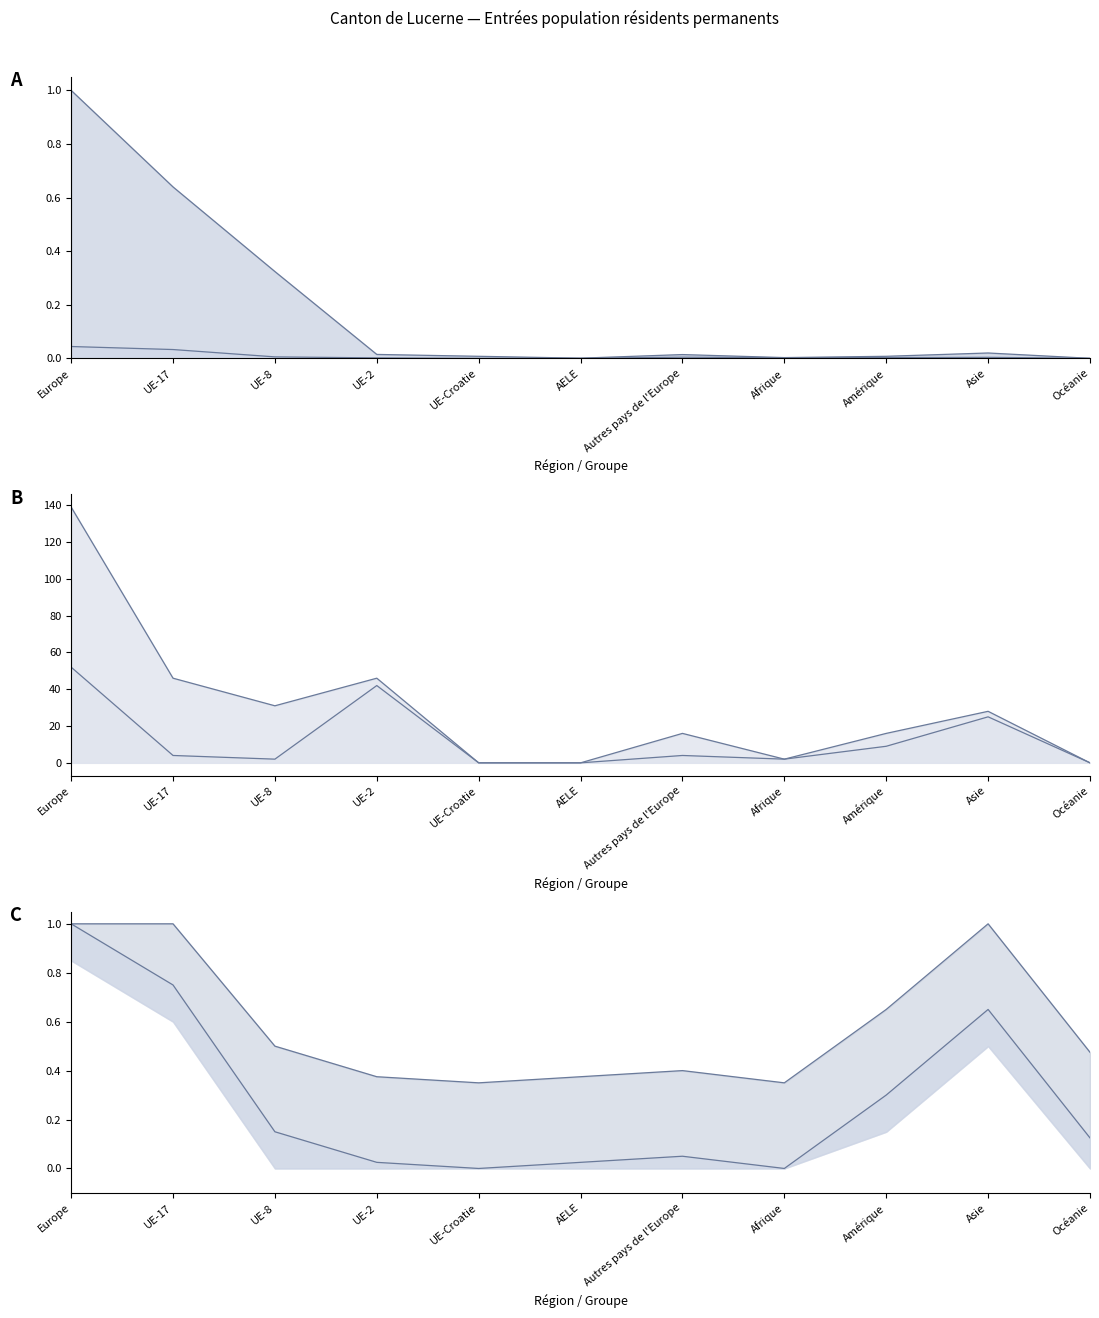

At how many categories does at least one series exceed 40?

2